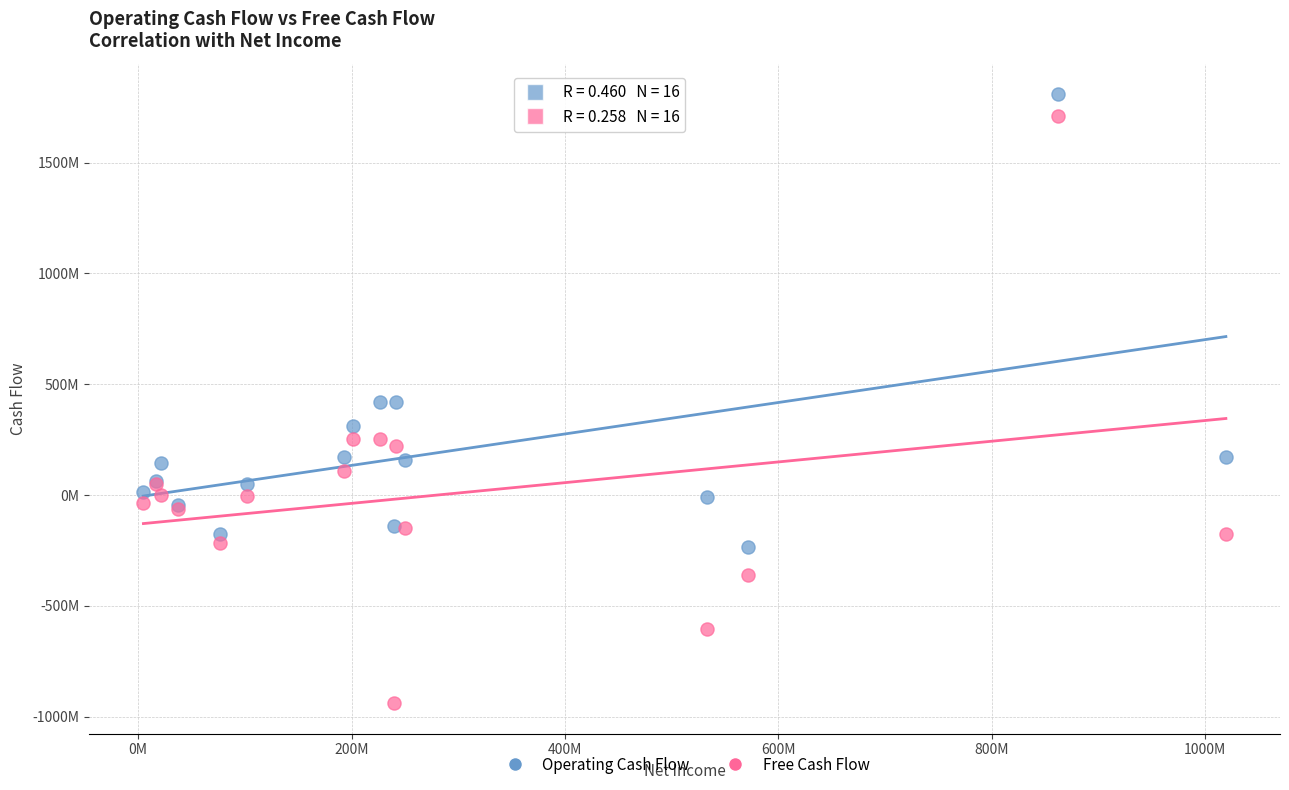

What are all the series names shown in the legend?

Operating Cash Flow, Free Cash Flow